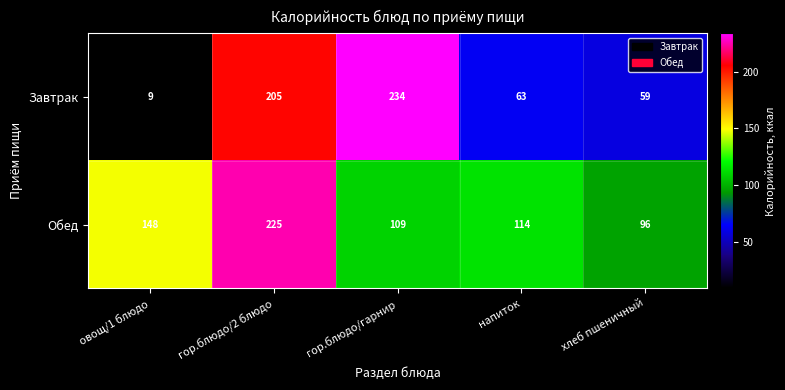

At which category is the sum across all series the highest?

гор.блюдо/2 блюдо